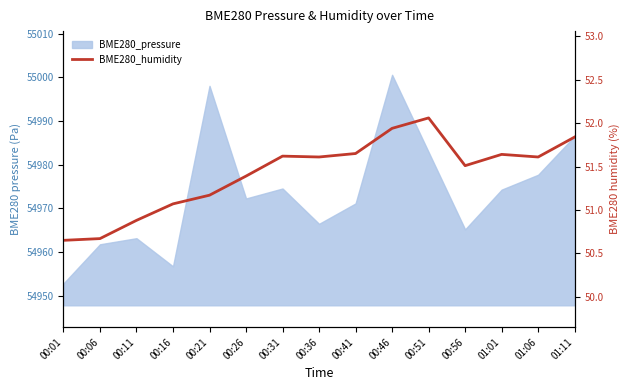

What is the change in value from 00:16 to 00:51?

+1.0